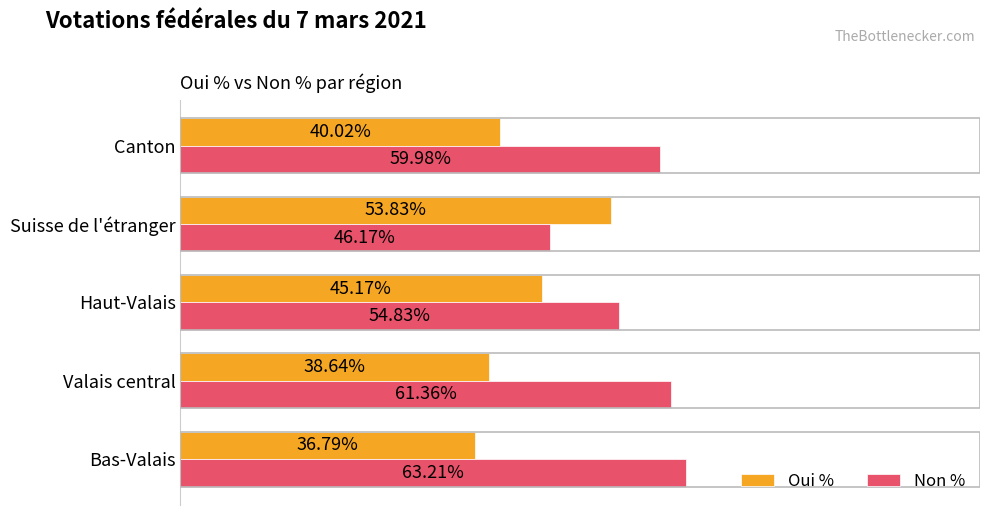

Which category has the lowest value across all series?

Bas-Valais